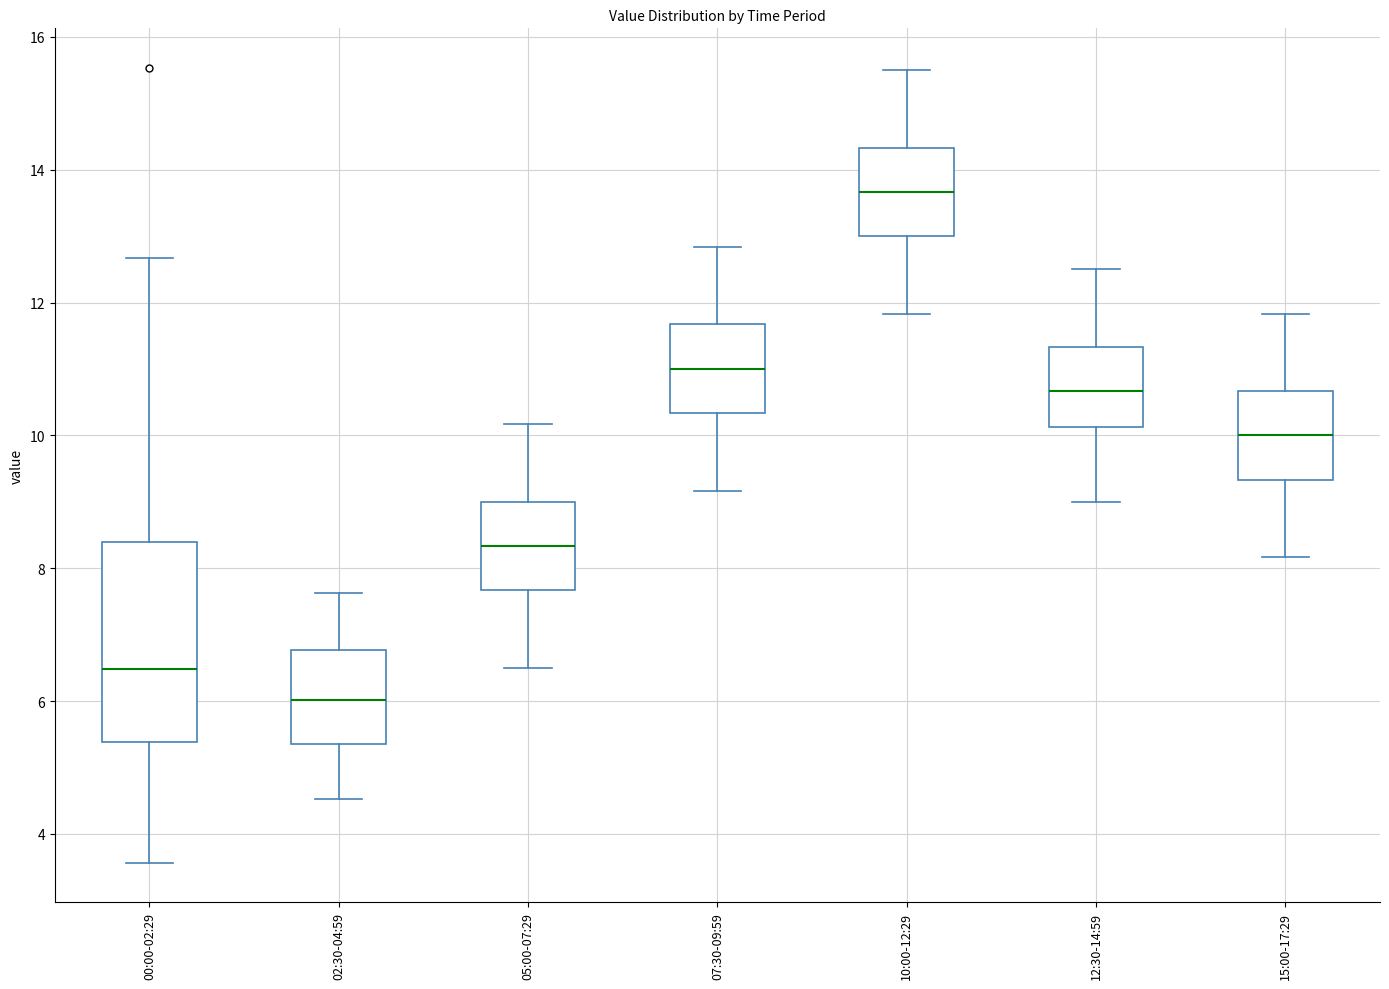

Which box's median line is the highest?

10:00-12:29